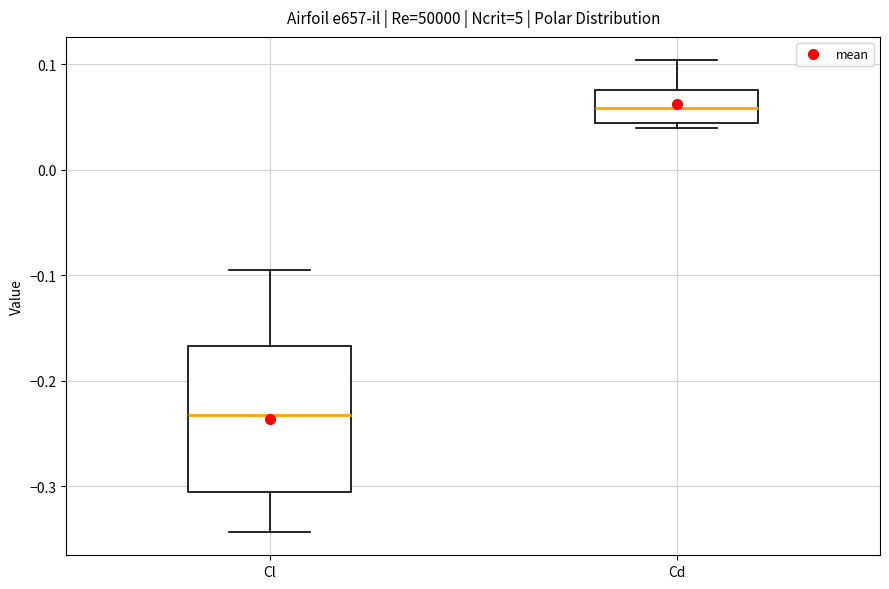

Reading left to right, read every box against the y-axis: the position of its median line, the range the box covers, and the ends of its whiskers. The values are not printed on the chart, so give them approximately, as read against the axis.

Cl: median -0.23, box -0.31 to -0.17, whiskers -0.34 to -0.09
Cd: median 0.06, box 0.04 to 0.08, whiskers 0.04 (just below the box's lower edge) to 0.10